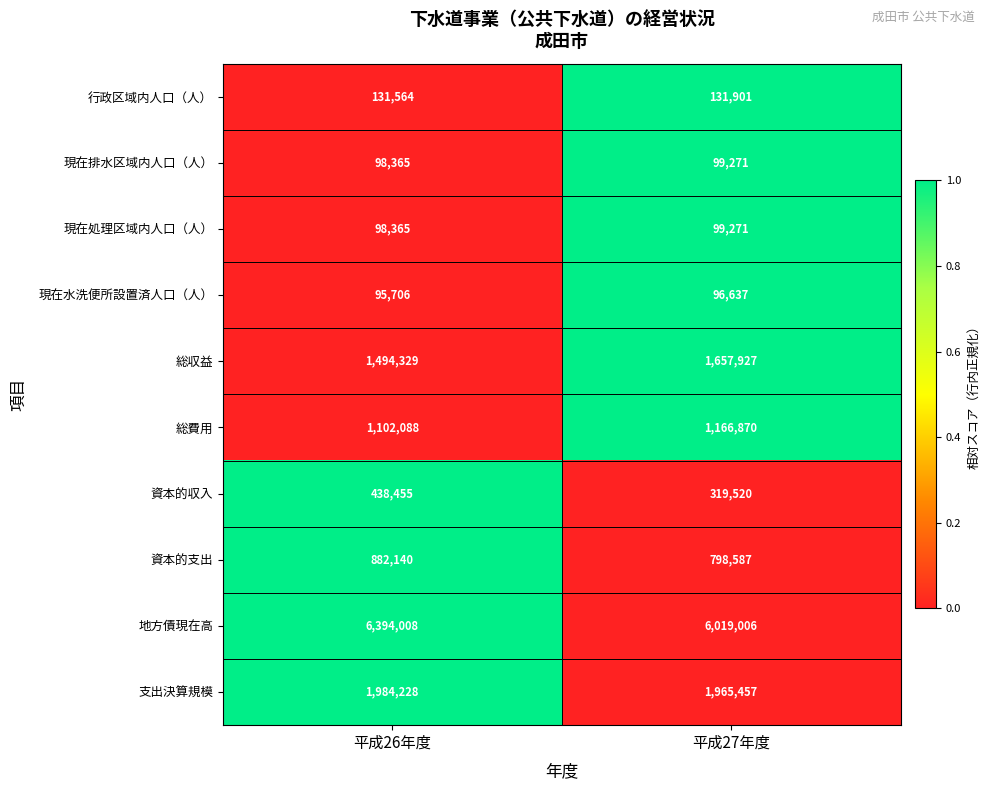

Is it true that 現在水洗便所設置済人口（人） equals 25377 at 平成27年度?

False